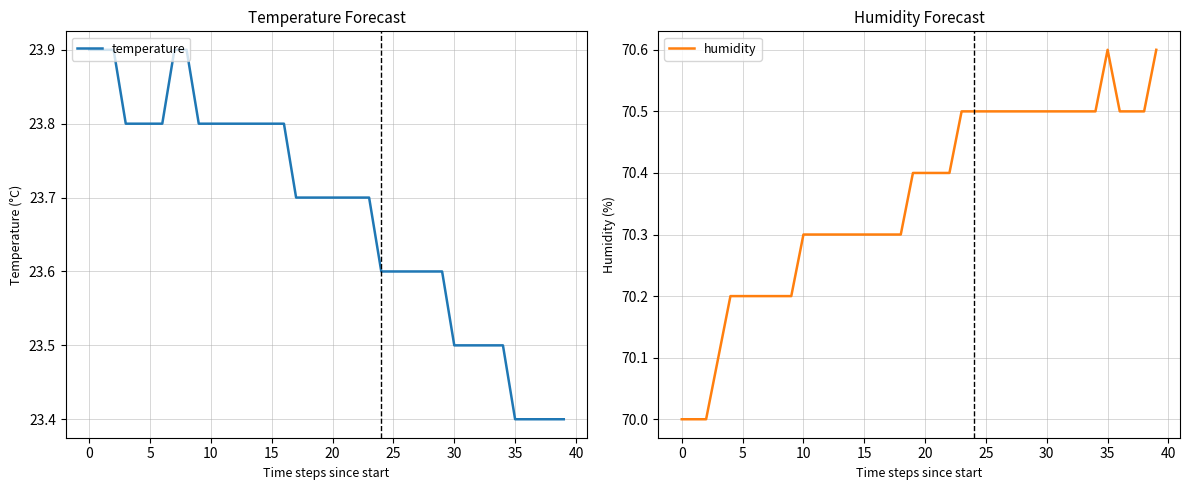

Does the chart have visible grid lines?

Yes